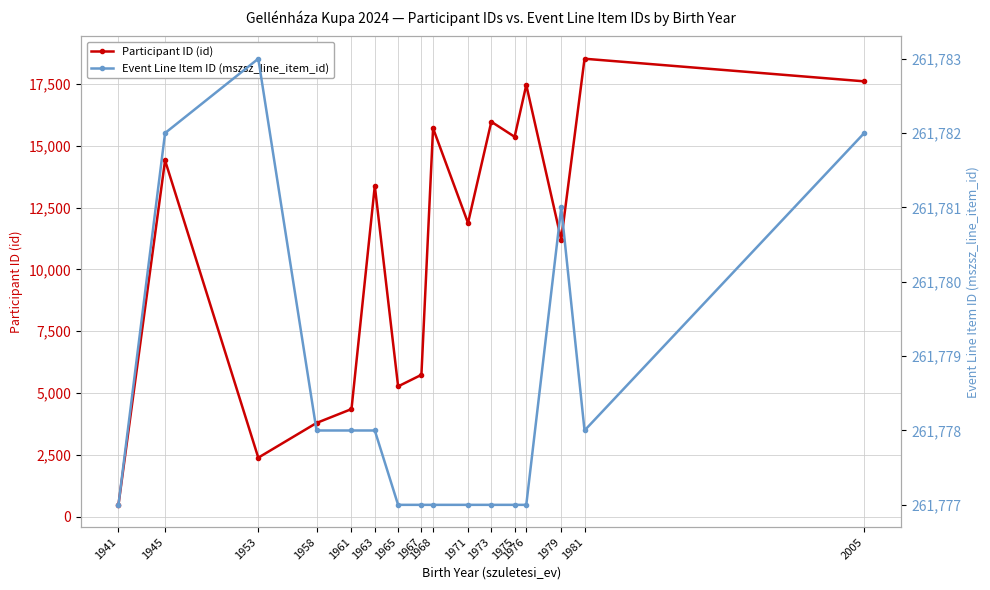

Which label corresponds to the smallest value in the chart?

1941